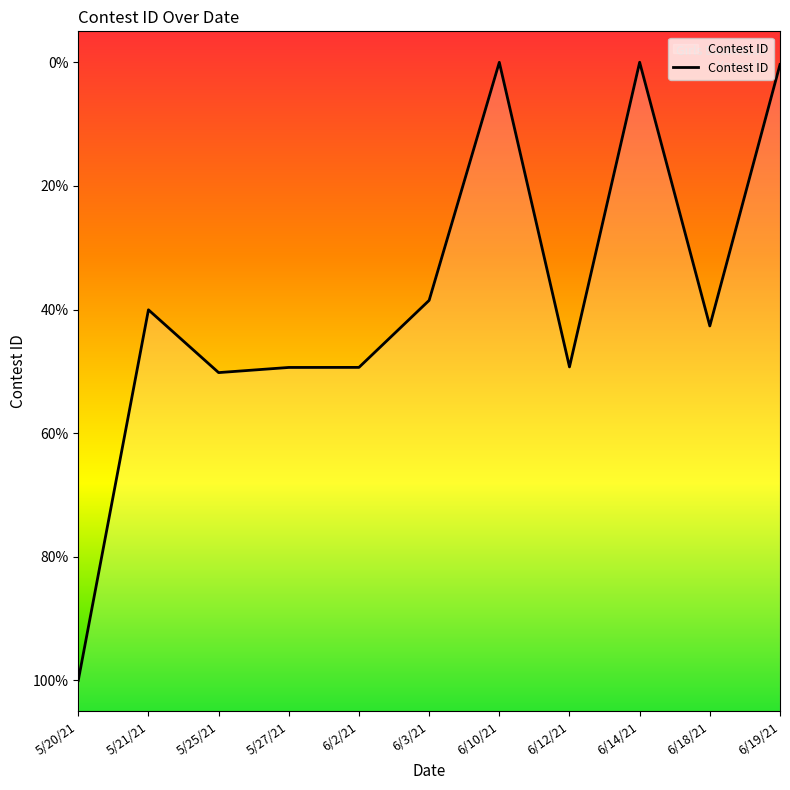

What is the minimum value shown in the chart?

306175